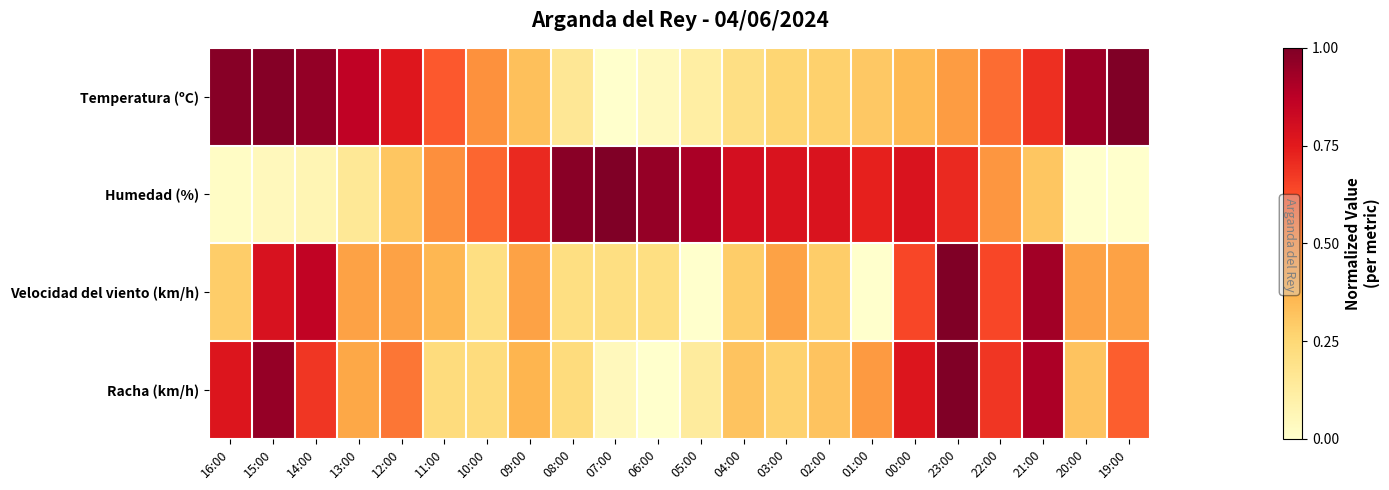

Which category has the lowest value across all series?

07:00